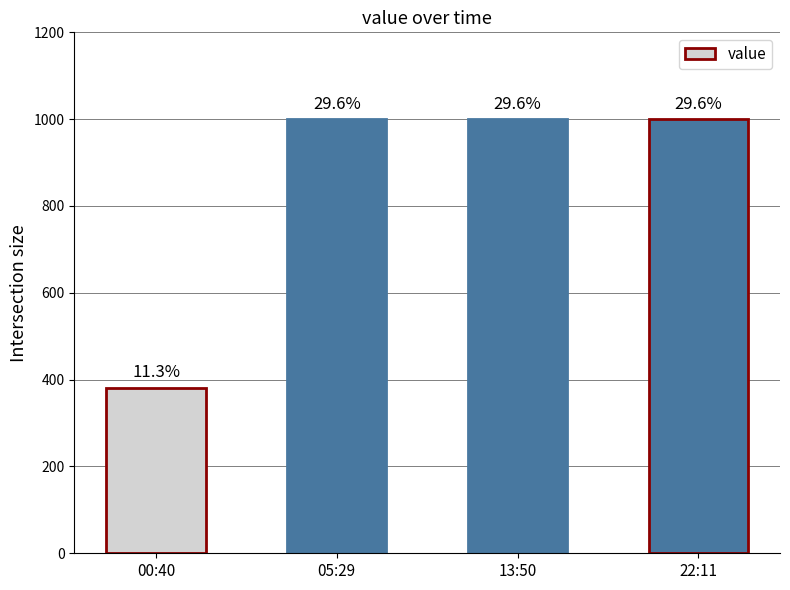

List the labels in order of value, largest first.

05:29, 13:50, 22:11, 00:40